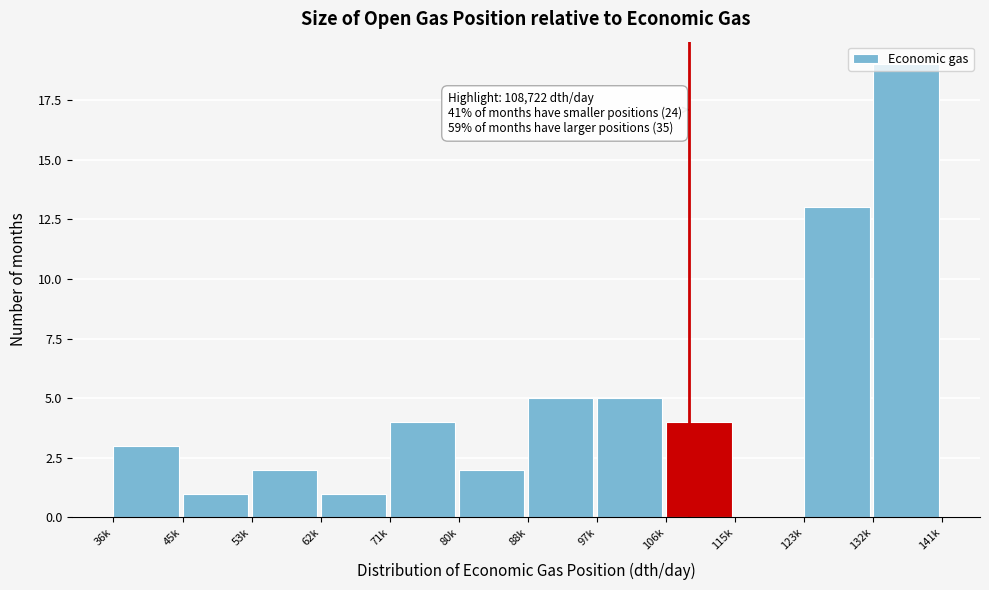

What is the change in value from 62k to 88k?

+4